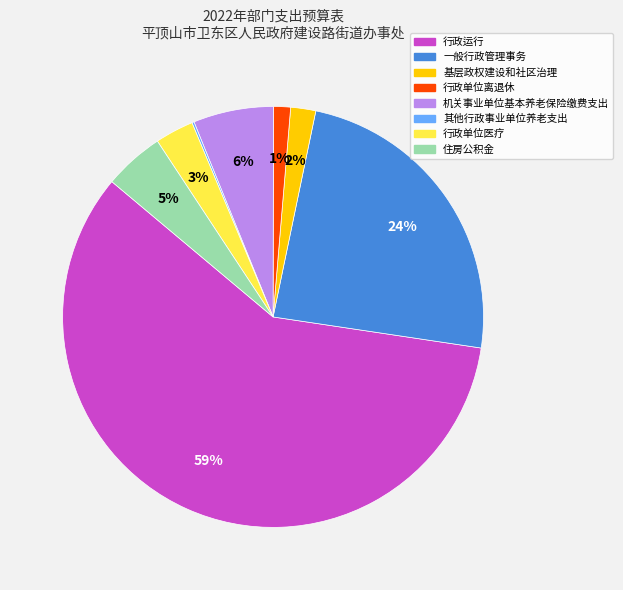

Is it true that 行政单位离退休 is 15% of the pie?

False